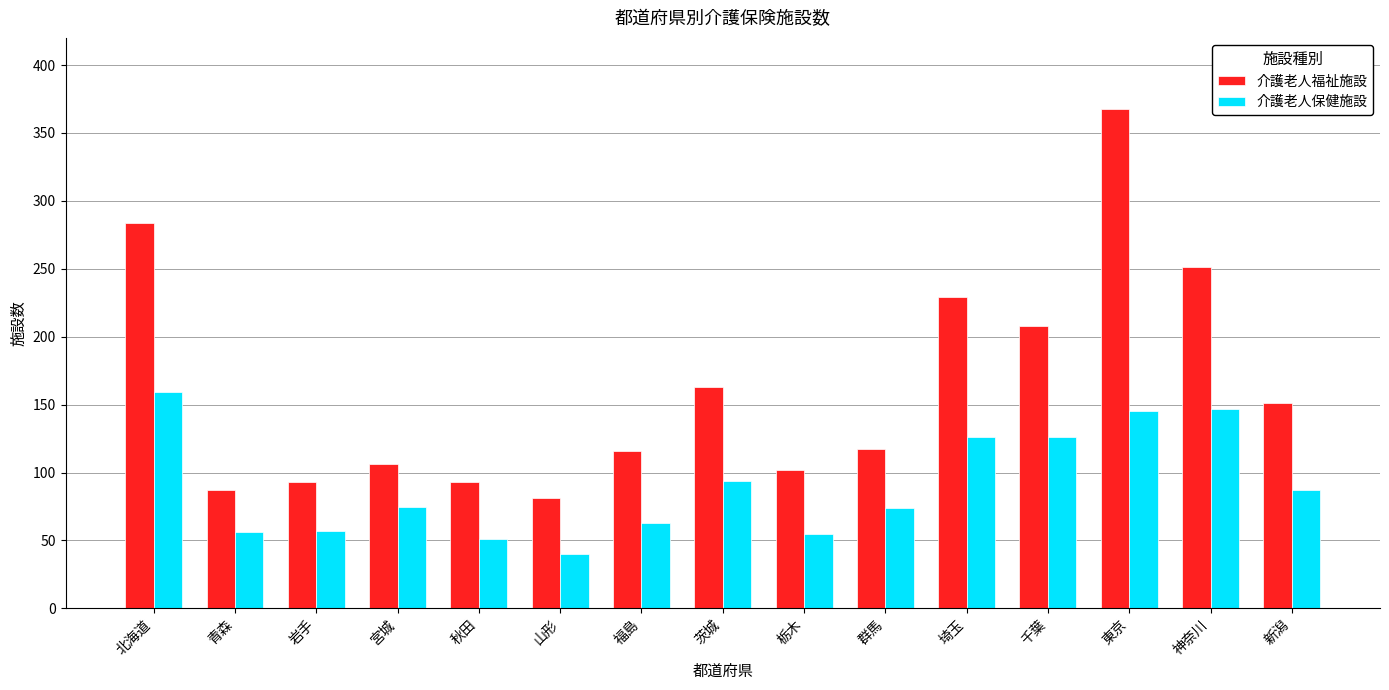

What is the difference between the highest and lowest values at 山形?

41